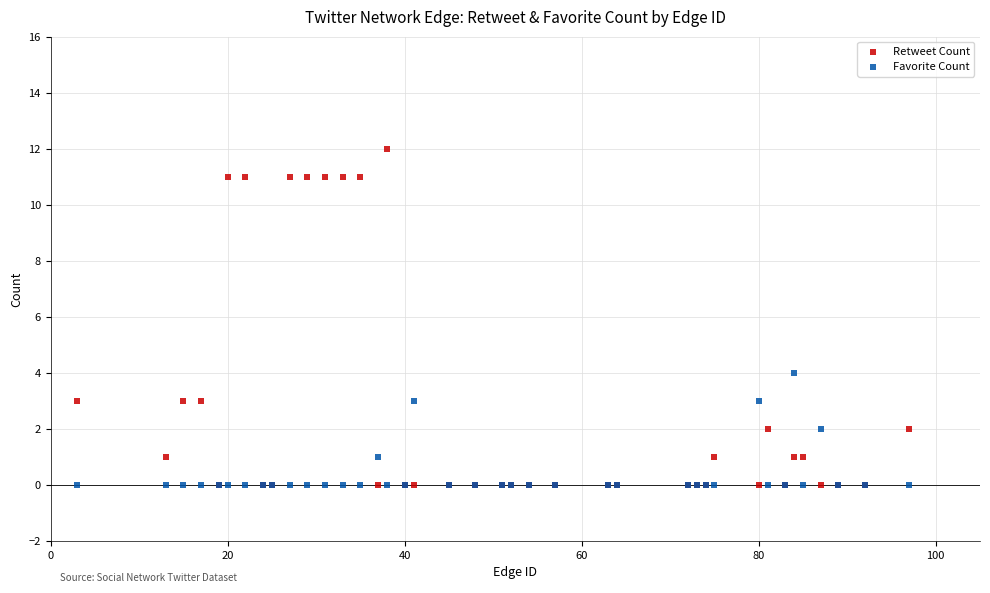

What are all the series names shown in the legend?

Retweet Count, Favorite Count